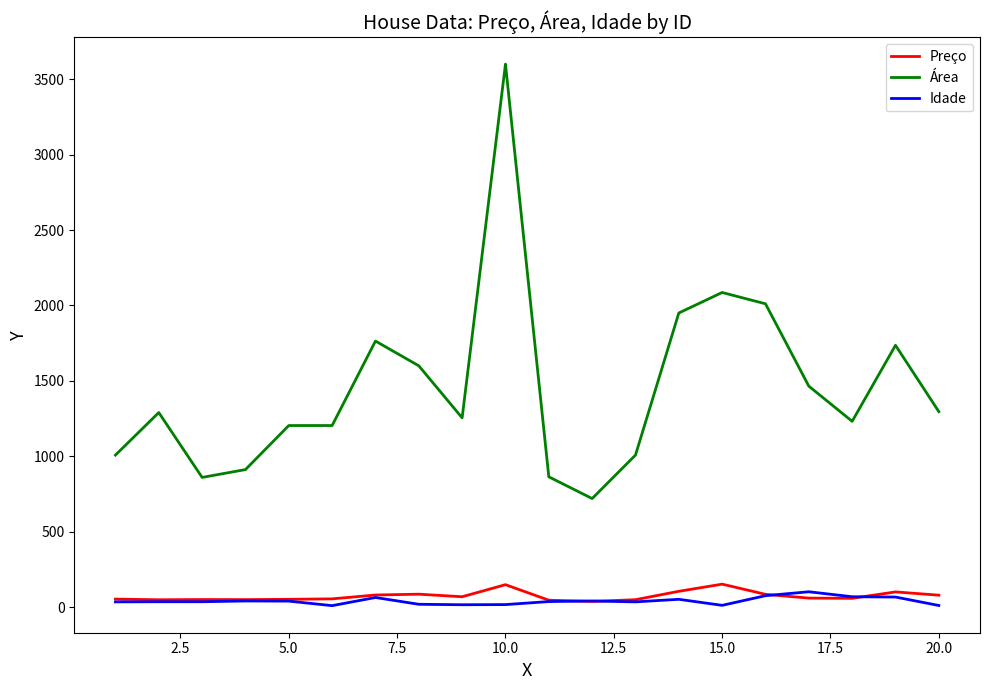

True or false: Idade and Área cross at least once.

False